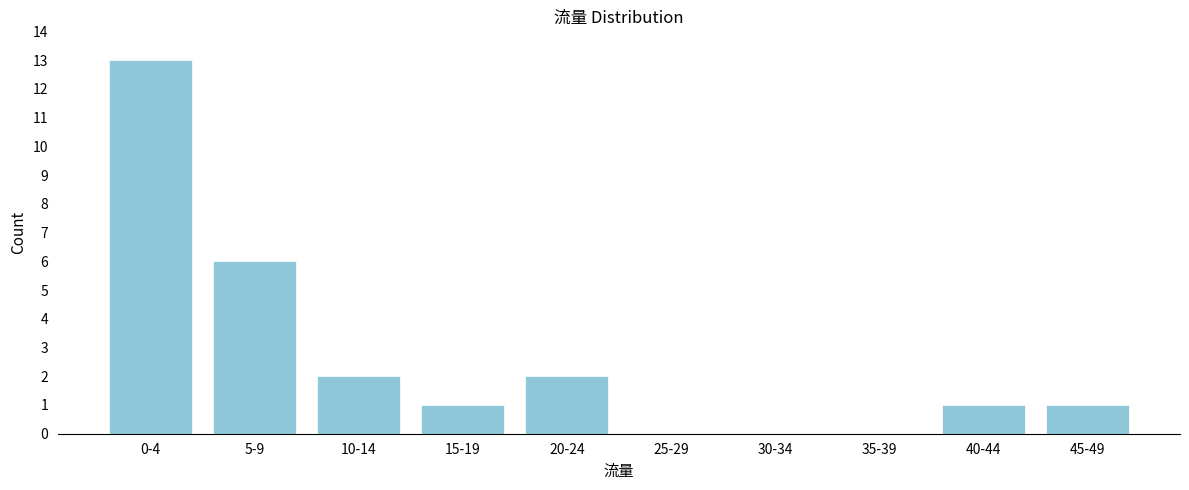

Reading left to right, extract all data points from this chart.

0-4=13	5-9=6	10-14=2	15-19=1	20-24=2	25-29=0	30-34=0	35-39=0	40-44=1	45-49=1